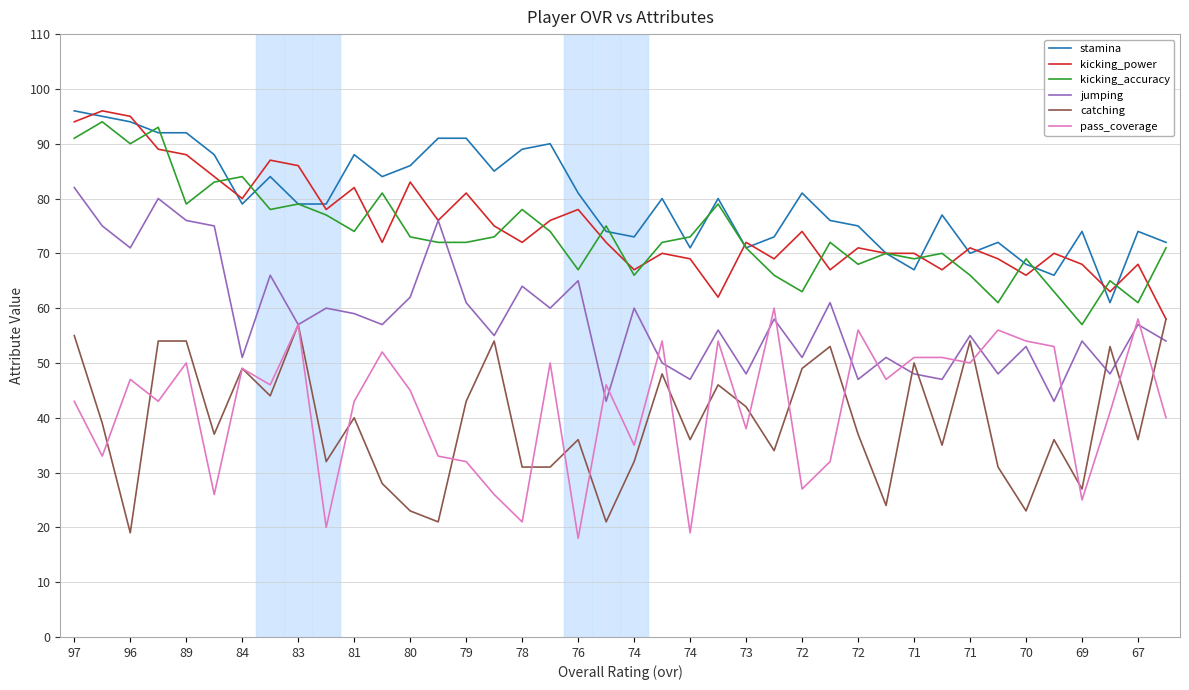

Does the chart display data point markers on the line(s)?

No